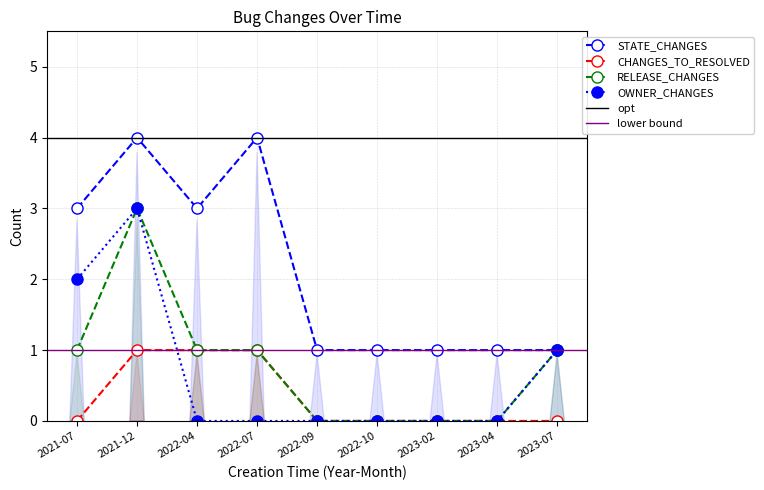

True or false: STATE_CHANGES and CHANGES_TO_RESOLVED cross at least once.

False